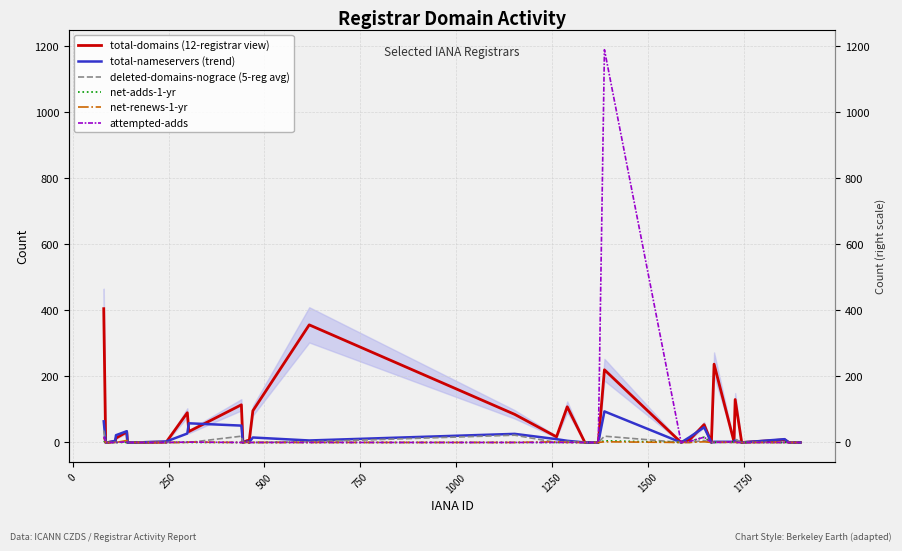

Rank the series by their maximum value, from lowest to highest.

net-renews-1-yr, net-adds-1-yr, deleted-domains-nograce (5-reg avg), total-nameservers (trend), total-domains (12-registrar view), attempted-adds